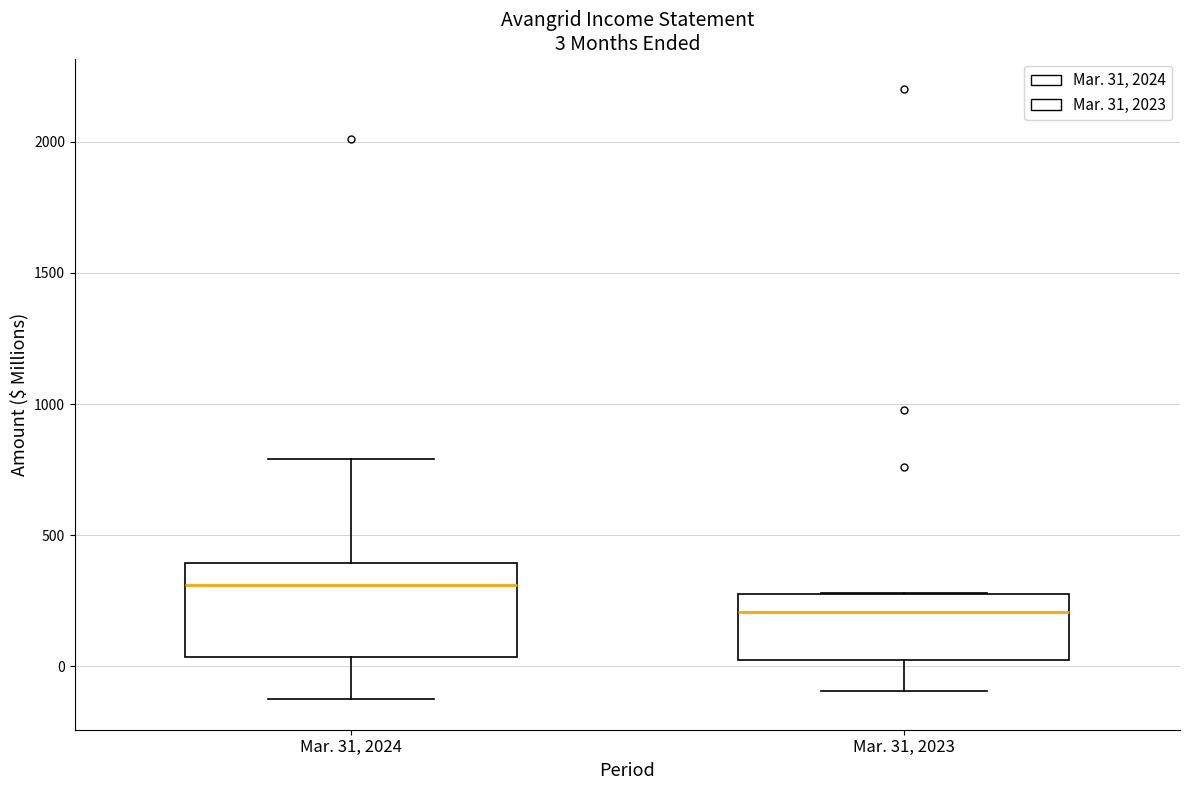

Which box is the tallest, from its lower edge to its upper edge?

Mar. 31, 2024